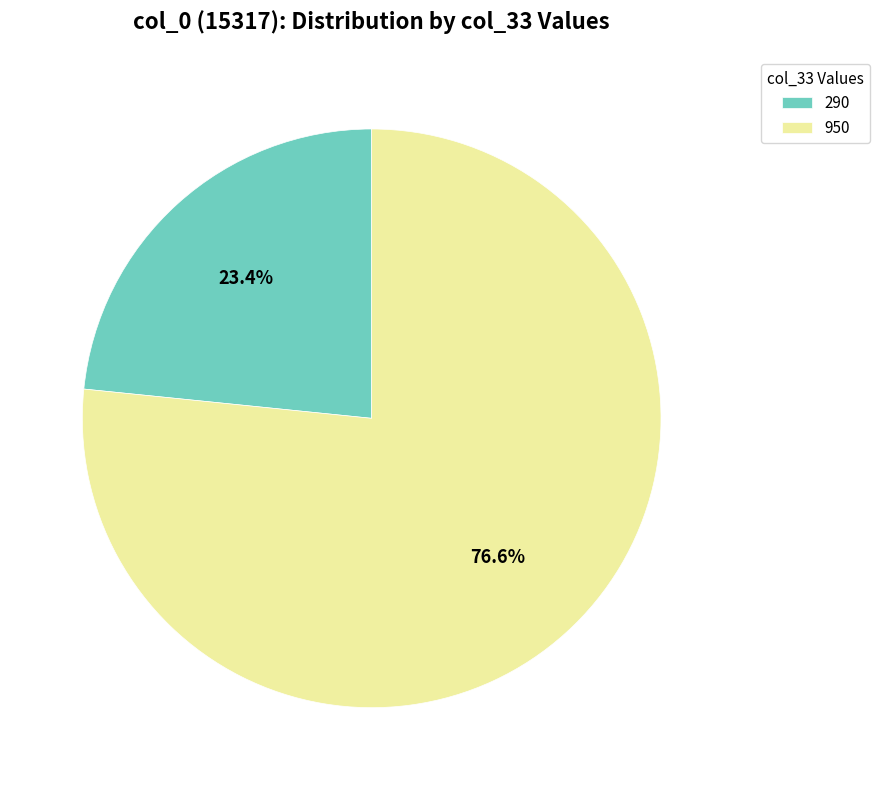

Is the sum of 950 and 290 greater than half?

Yes